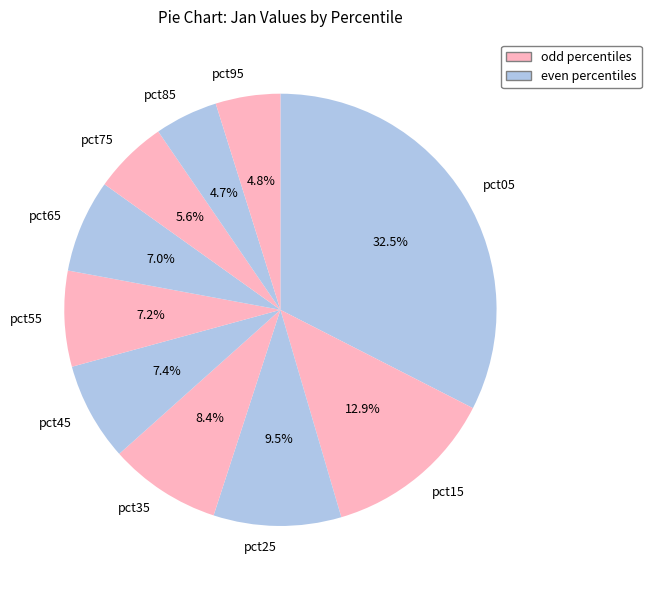

What percentage is the pct85 slice, to the nearest percent?

5%